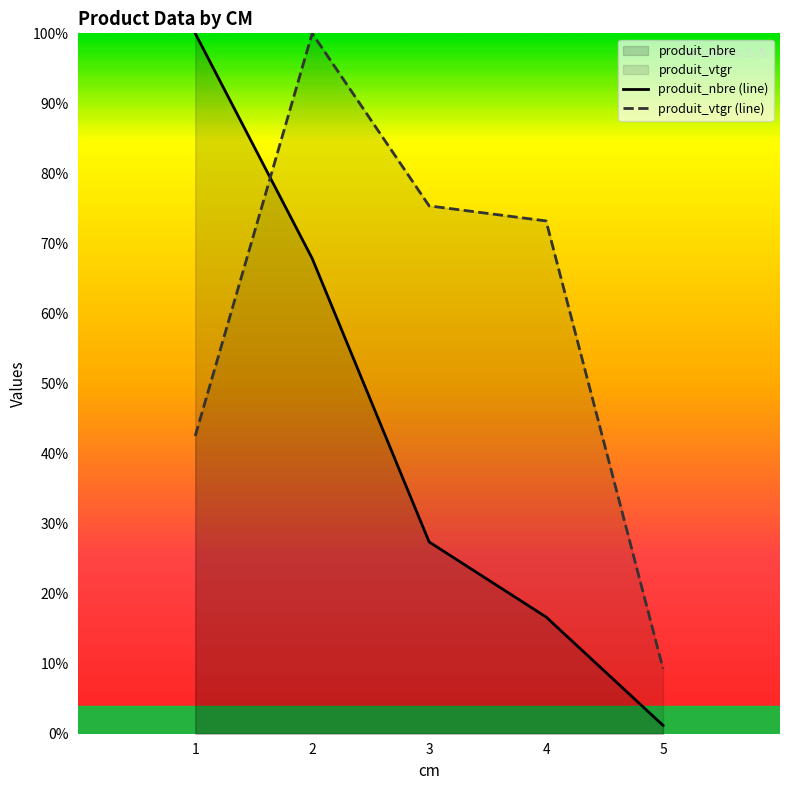

What is the difference between the maximum and minimum values in the produit_nbre series?

98.8